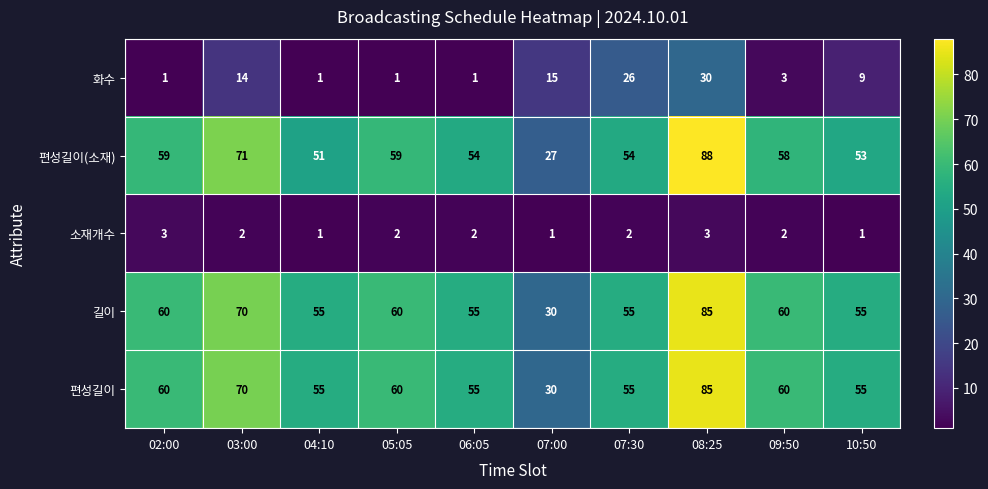

What is the greatest value displayed?

88